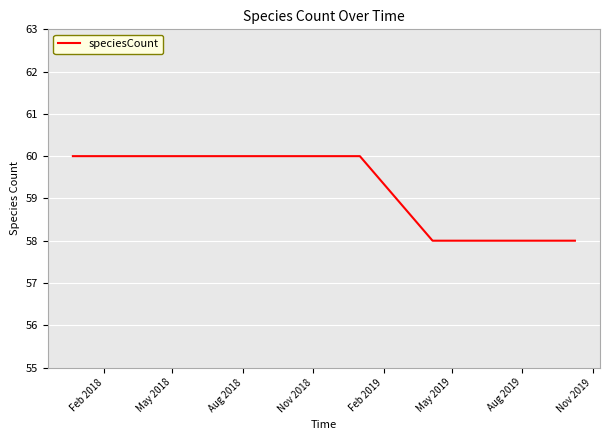

What is the maximum value shown in the chart?

60